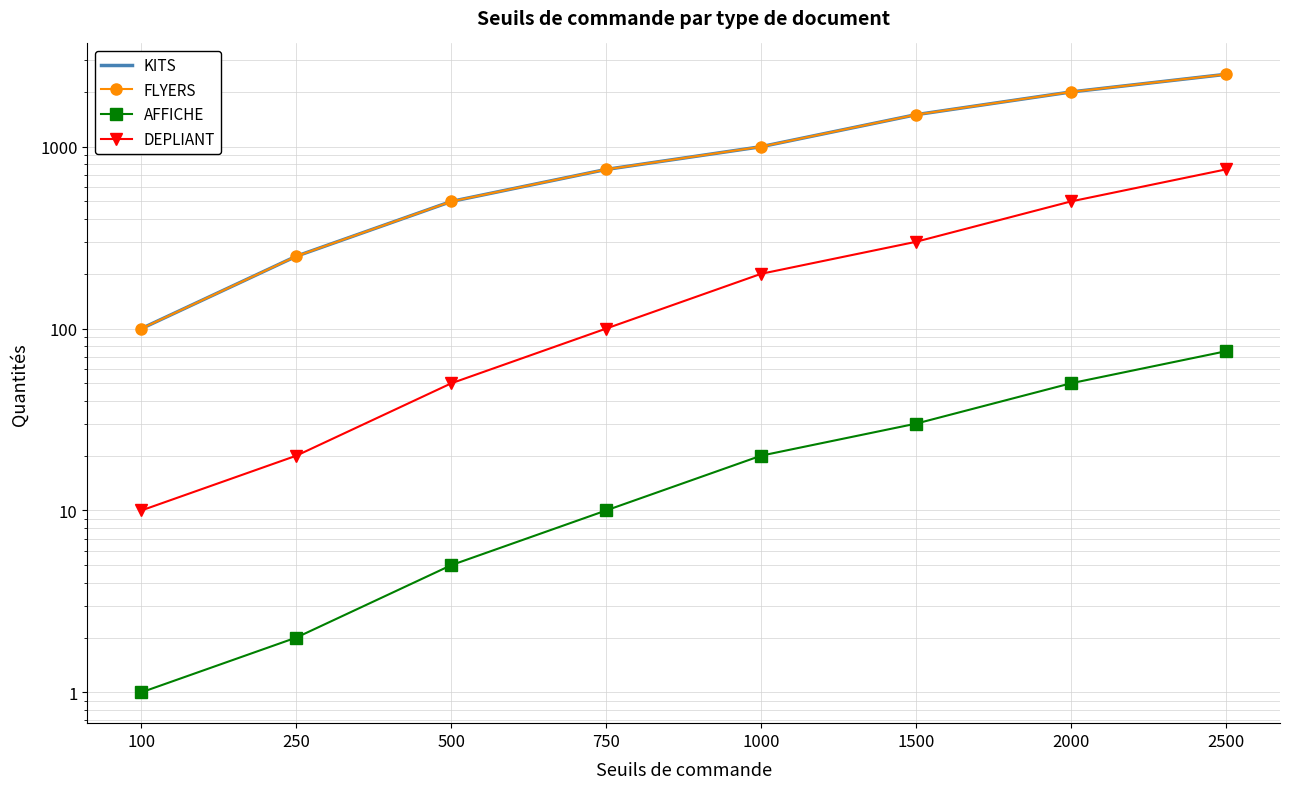

Is it true that DEPLIANT equals 497 at 1500?

False